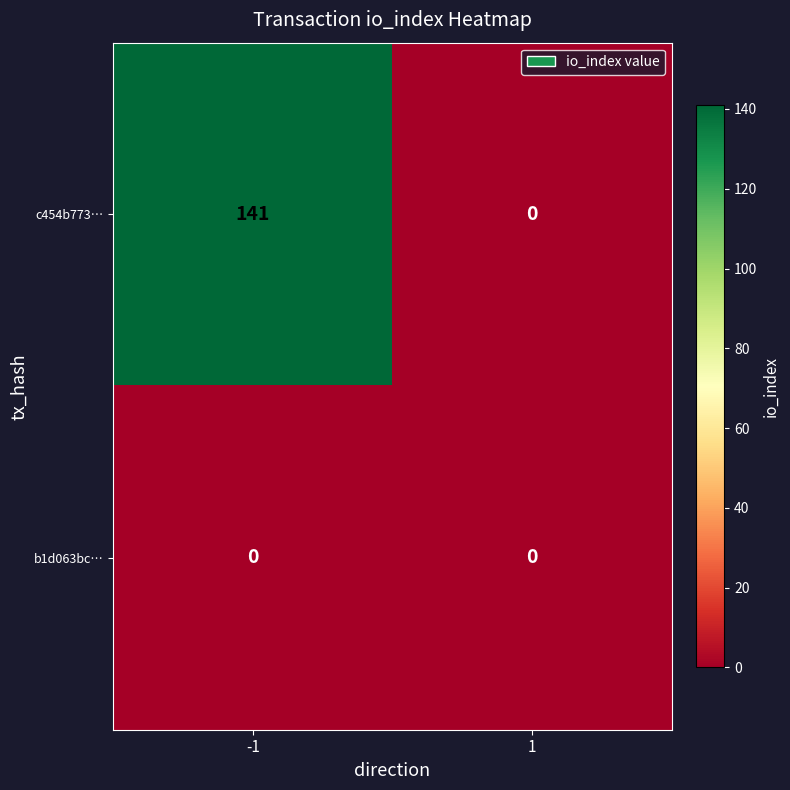

What is the total value across all series at -1?

141